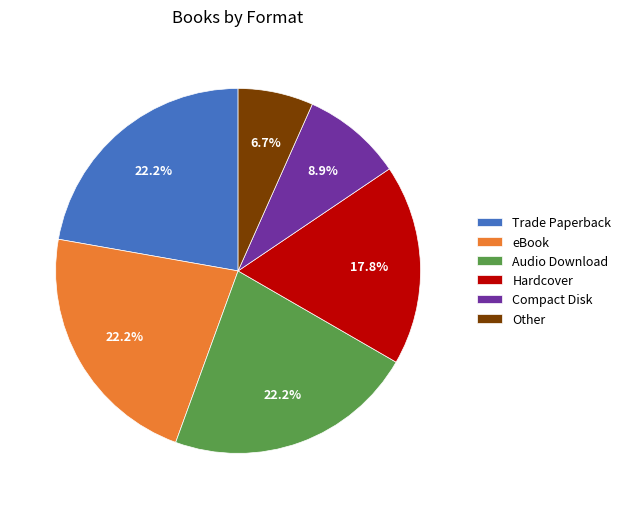

What portion of the pie excludes Other?

93.3%